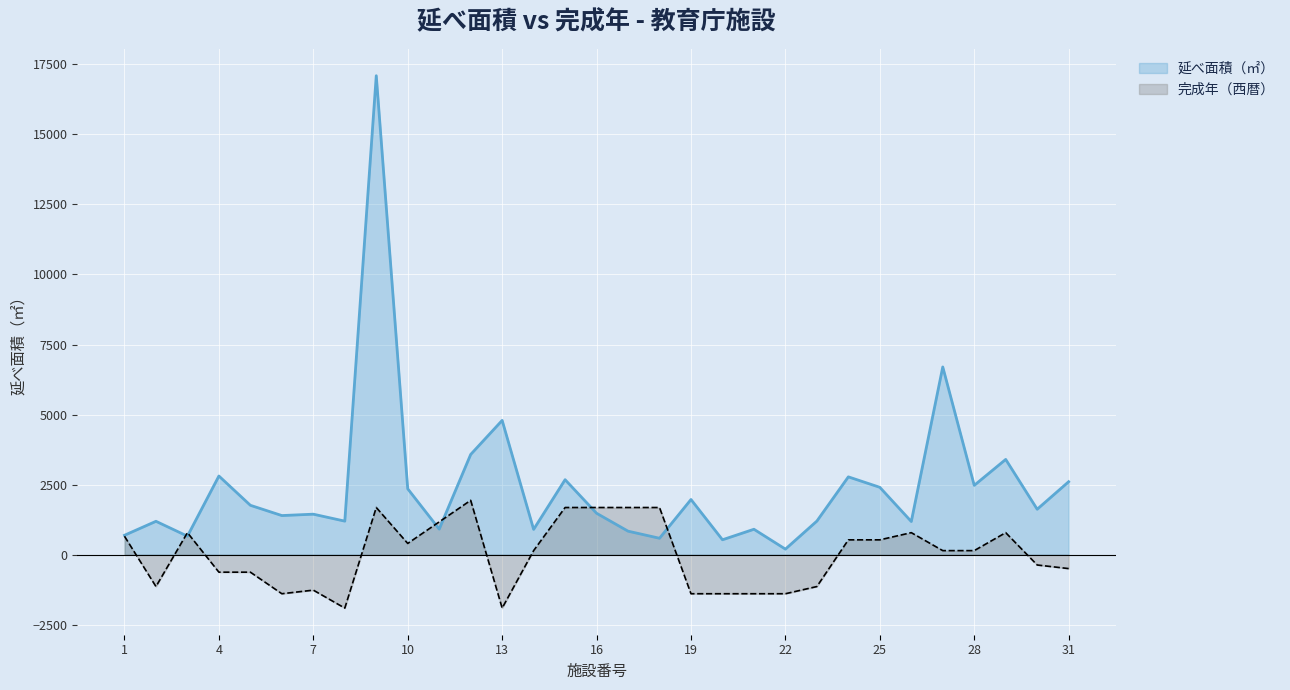

What is the spread (max minus min) of values at 31?

3099.7